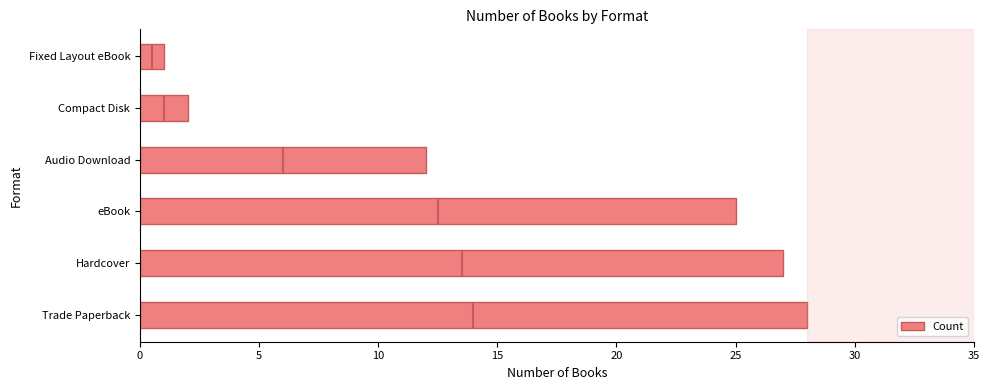

Reading left to right, what are all the values shown in this chart?

28	27	25	12	2	1